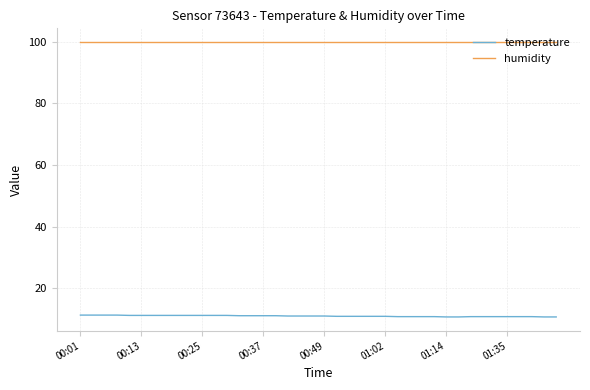

How many series are shown in this chart?

2